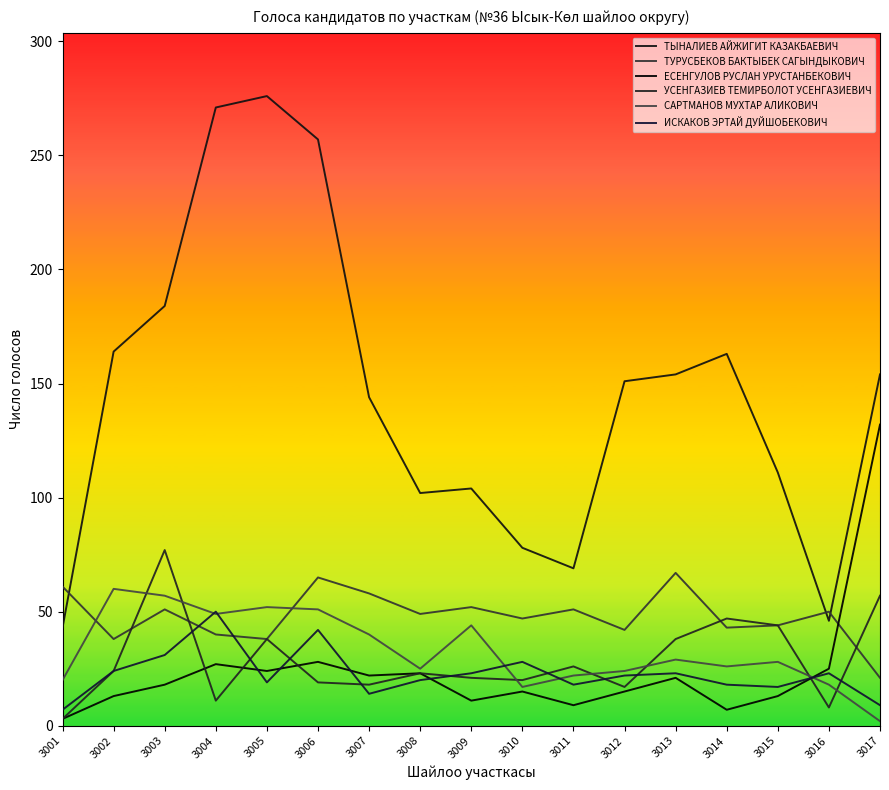

How many lines are shown in the chart?

6